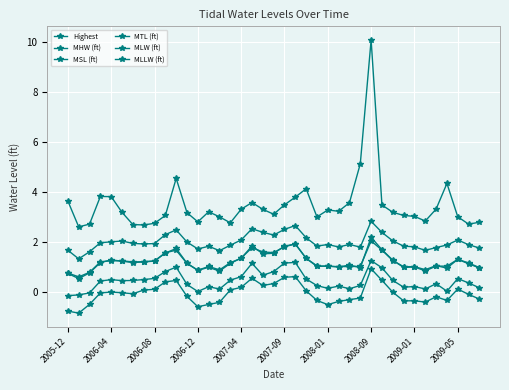

True or false: MLLW (ft) has more than 0 interior local peaks.

True